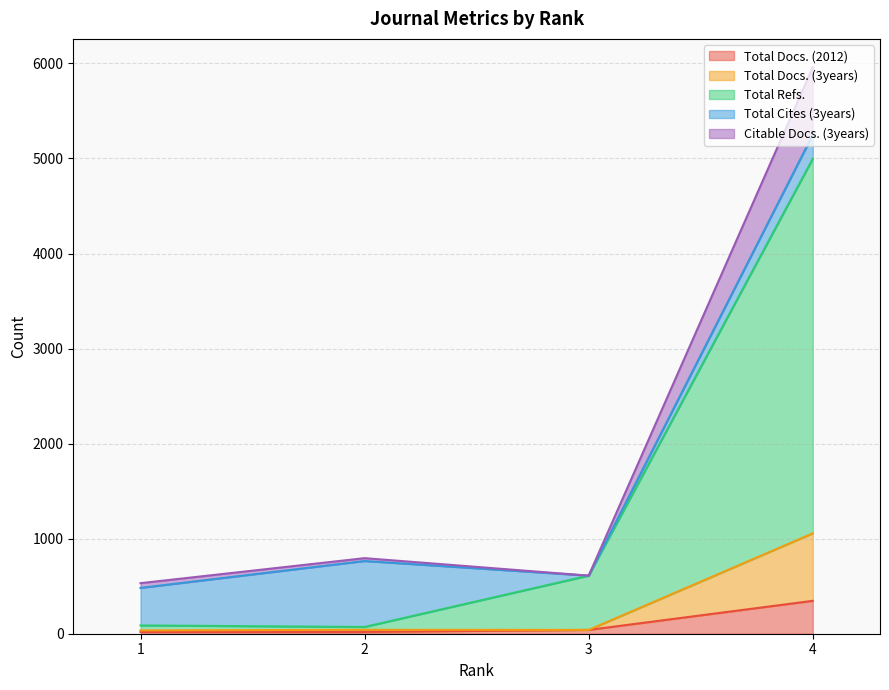

Does the chart display data point markers on the line(s)?

No